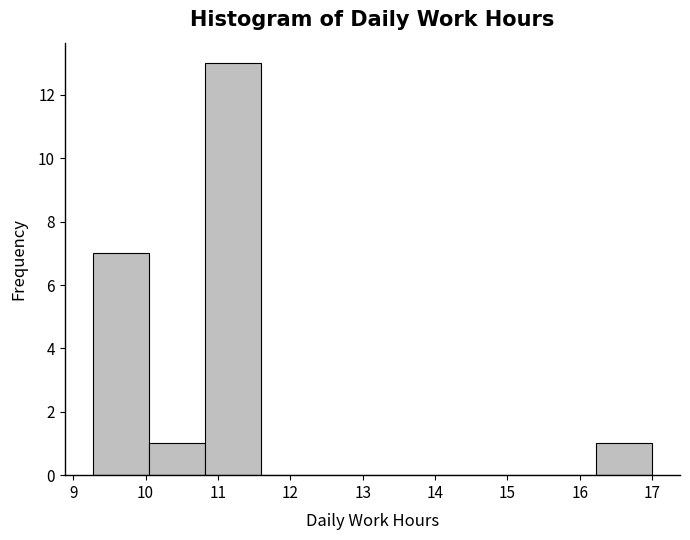

Reading left to right, transcribe this chart: for each bar, give the range it covers on the x-axis and its height. Neither the bar edges nor the heights are printed on the chart, so give them approximately, as read against the axes.

9.3 to 10.0: 7
10.0 to 10.8: 1
10.8 to 11.6: 13
11.6 to 12.4: 0
12.4 to 13.1: 0
13.1 to 13.9: 0
13.9 to 14.7: 0
14.7 to 15.5: 0
15.5 to 16.2: 0
16.2 to 17.0: 1